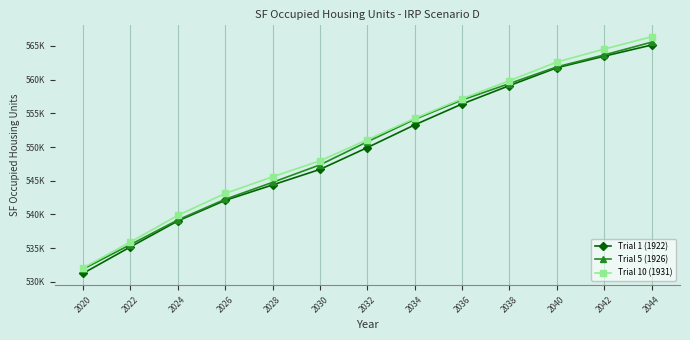

What is the difference between the Trial 10 (1931) values at 2044 and 2026?

23267.3